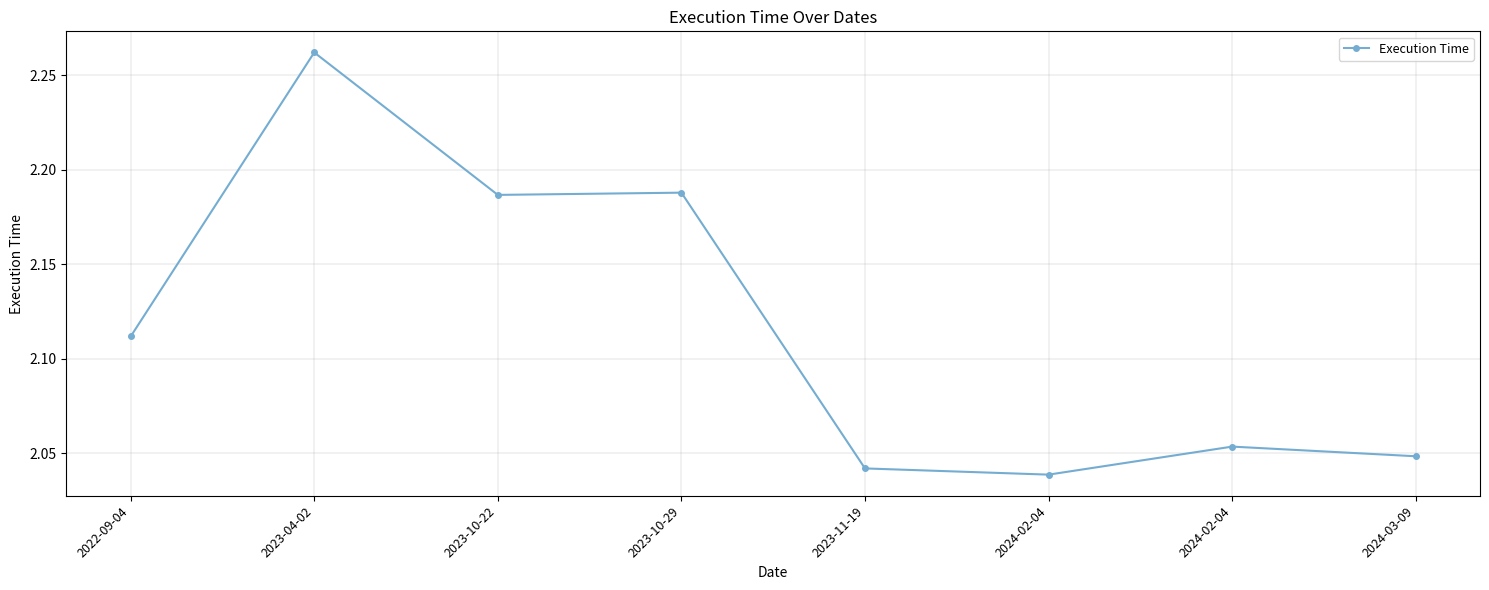

What is the difference between the second highest and minimum values?

0.1